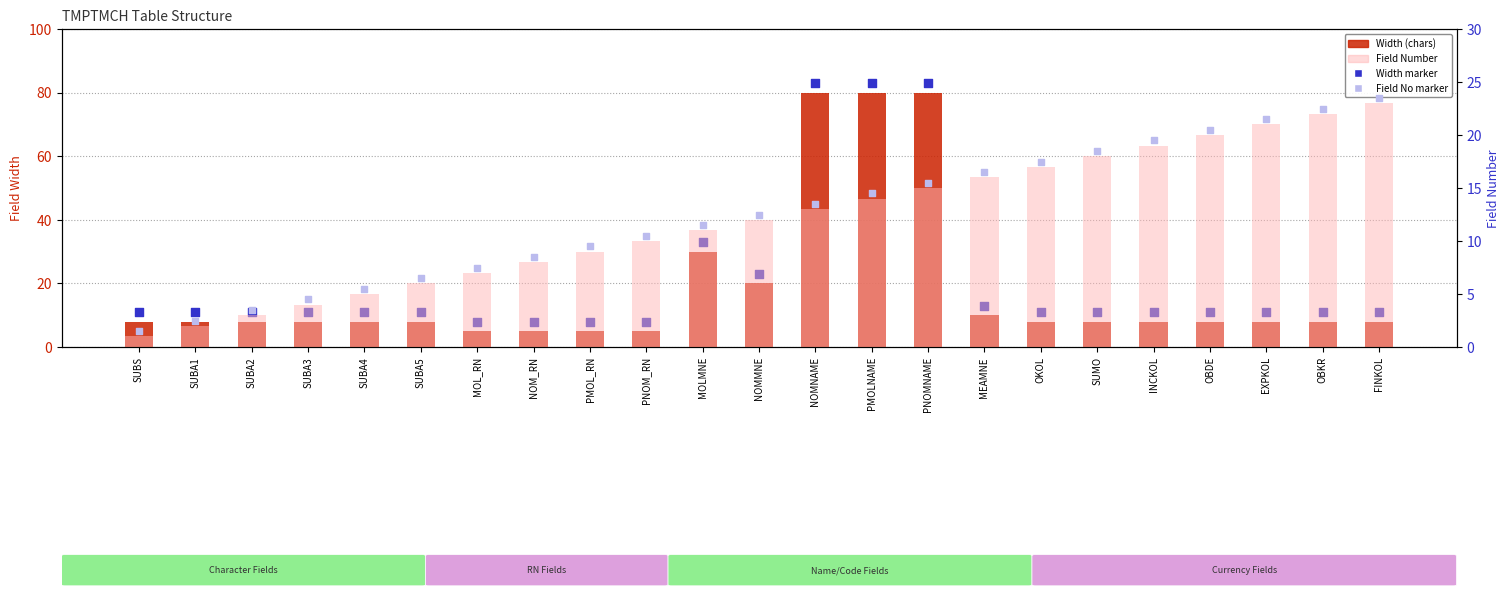

Which series has the largest Y range (max minus min)?

Width (chars)